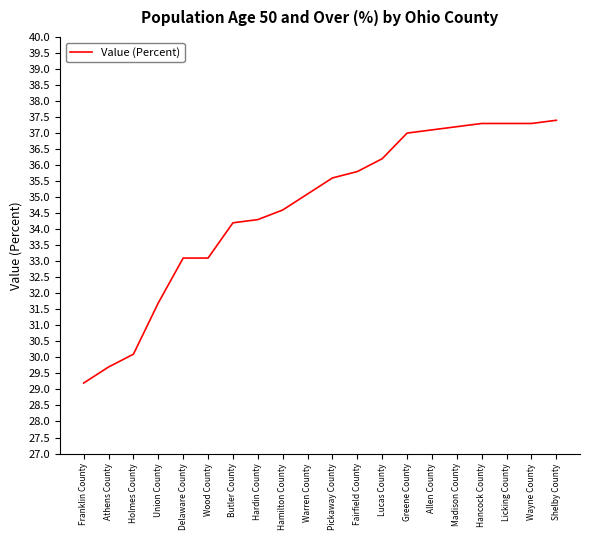

The value at Shelby County is 37.4. True or false?

True